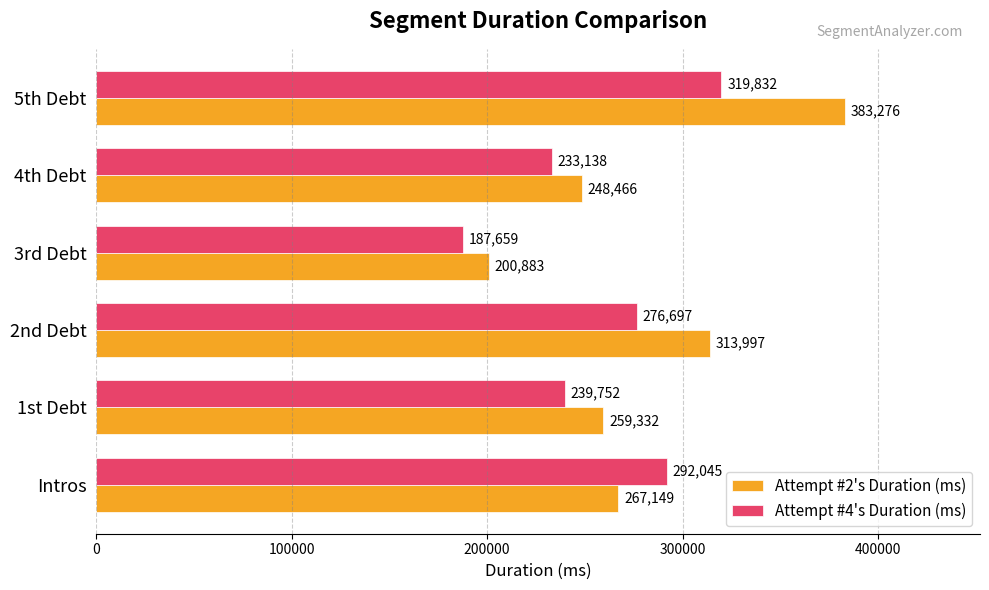

What is the maximum value for Attempt #4's Duration (ms)?

319832